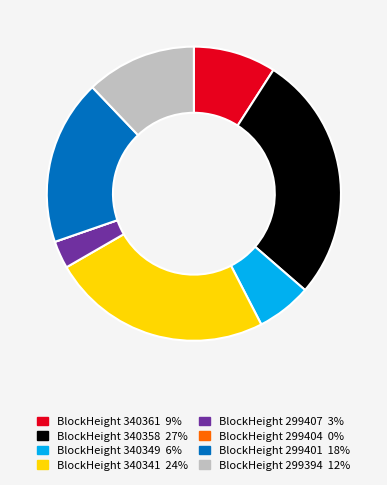

Does any single category account for the majority?

No